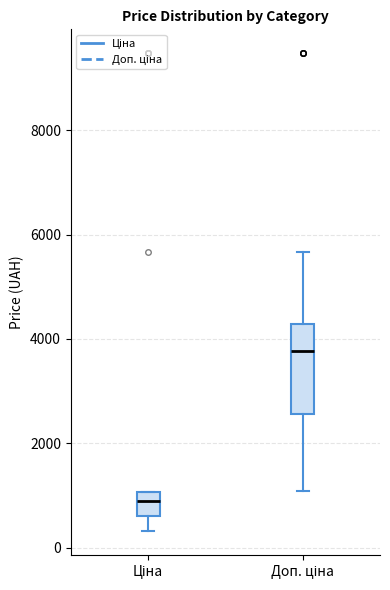

Reading left to right, read every box against the y-axis: the position of its median line, the range the box covers, and the ends of its whiskers. The values are not printed on the chart, so give them approximately, as read against the axis.

Ціна: median 800, box 600 to 1000, whiskers 400 to 1000
Доп. ціна: median 3800, box 2600 to 4200, whiskers 1000 to 5600